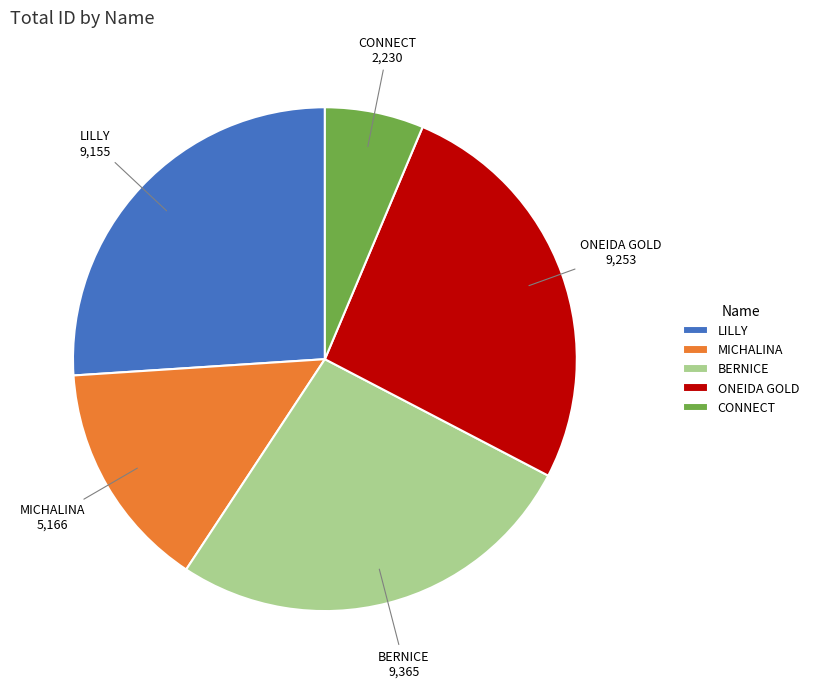

Is it true that CONNECT is 1% of the pie?

False